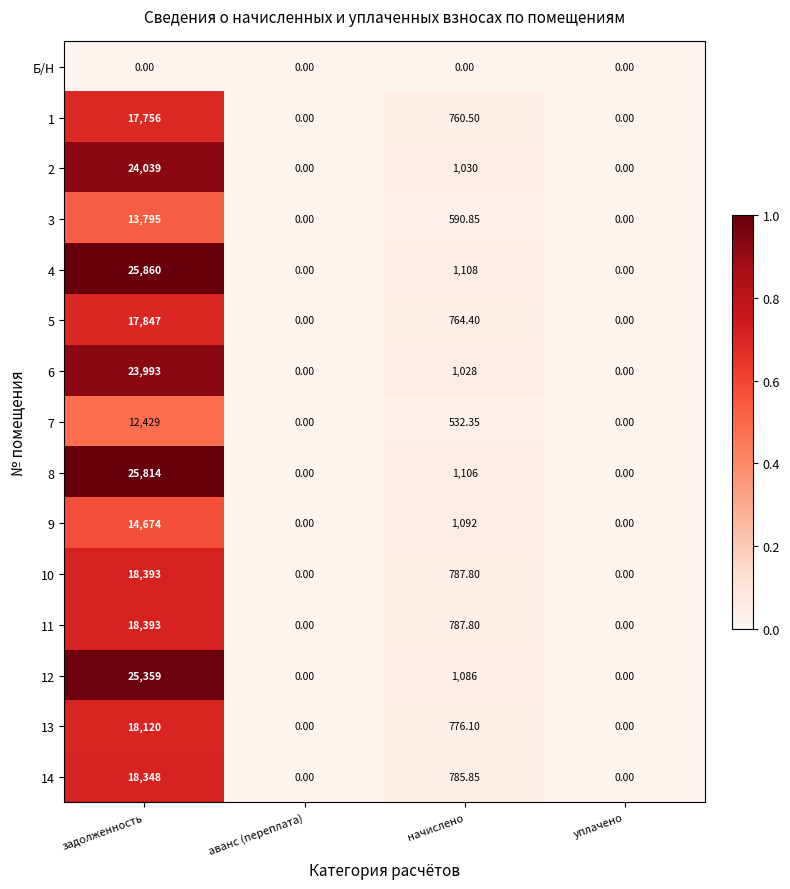

At which category is the sum across all series the highest?

задолженность